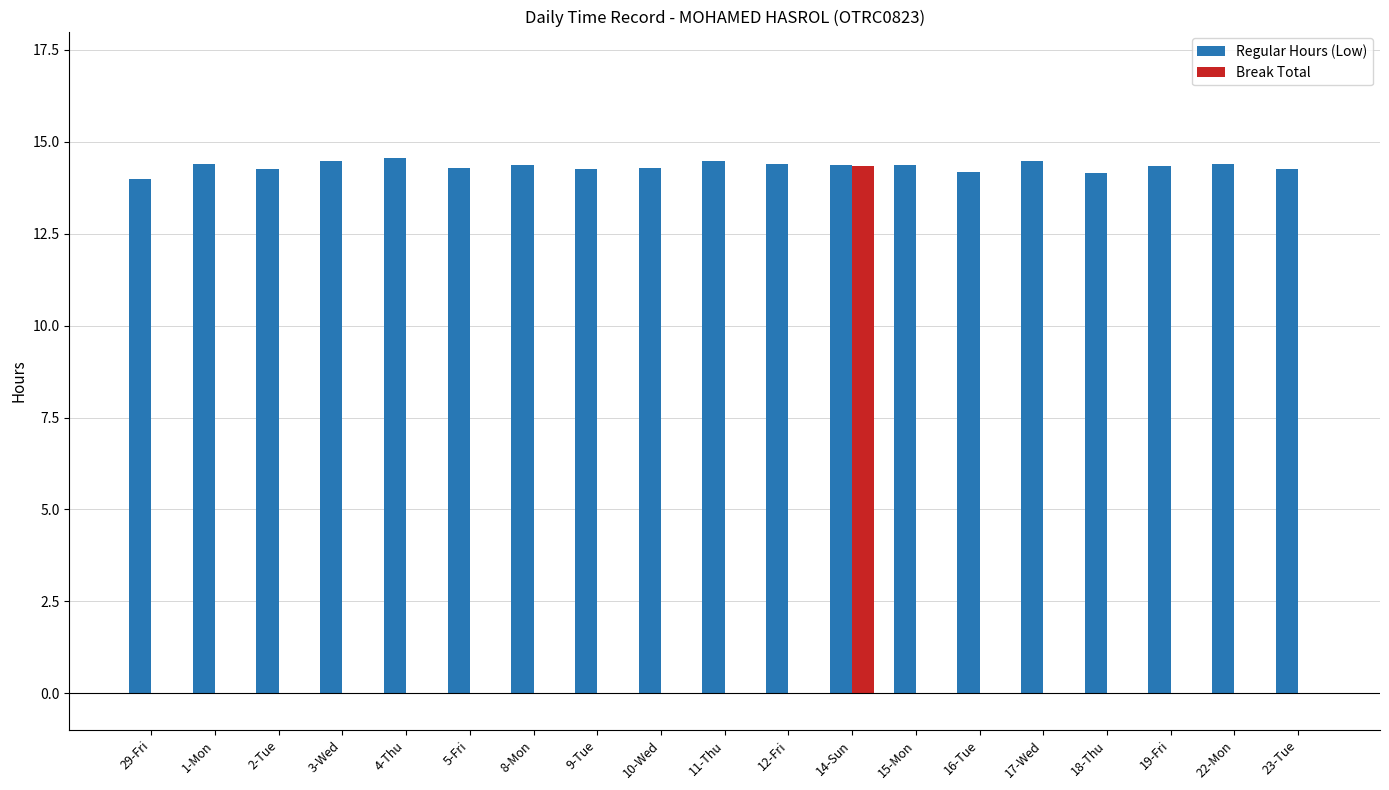

Are the bars horizontal?

No